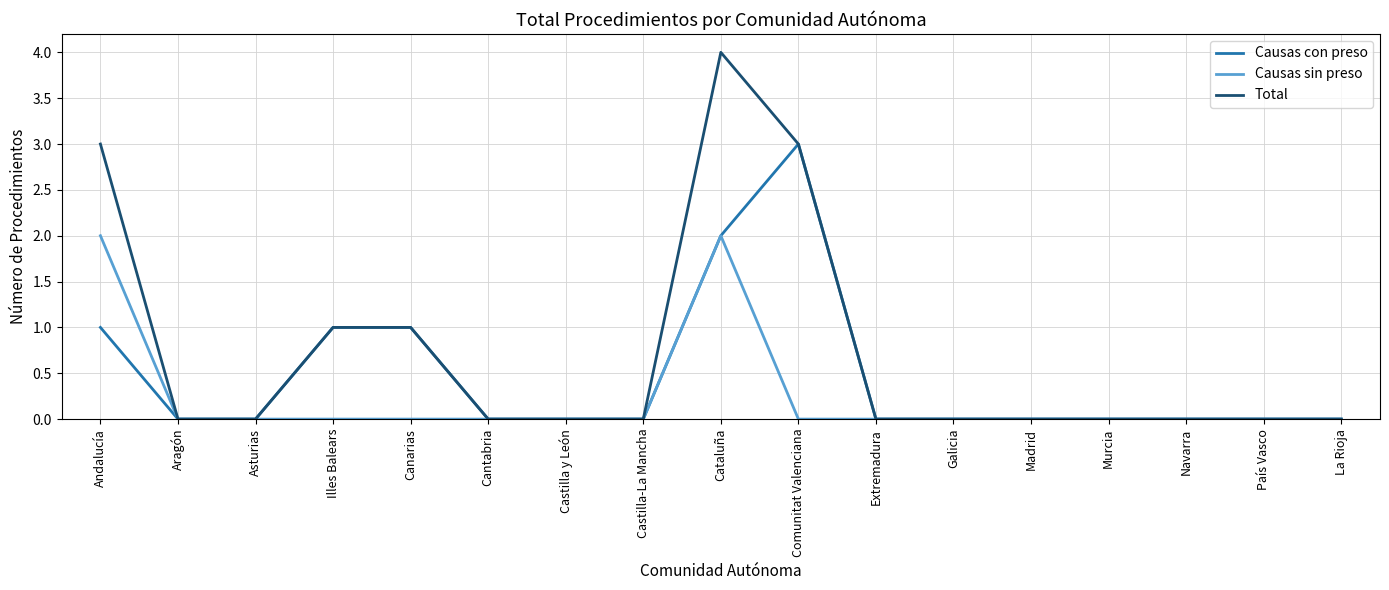

How many lines are shown in the chart?

3